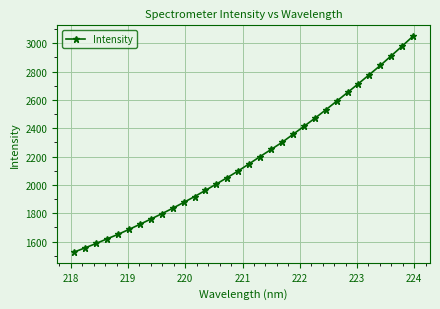

What is the greatest value displayed?

3049.7